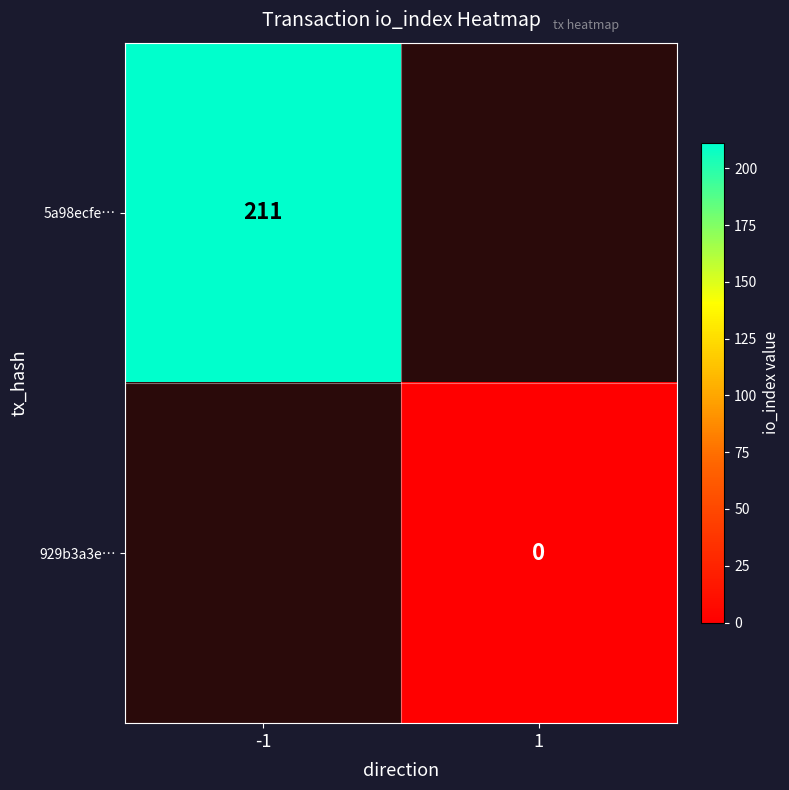

The 5a98ecfe… series shows 211 at -1. True or false?

True